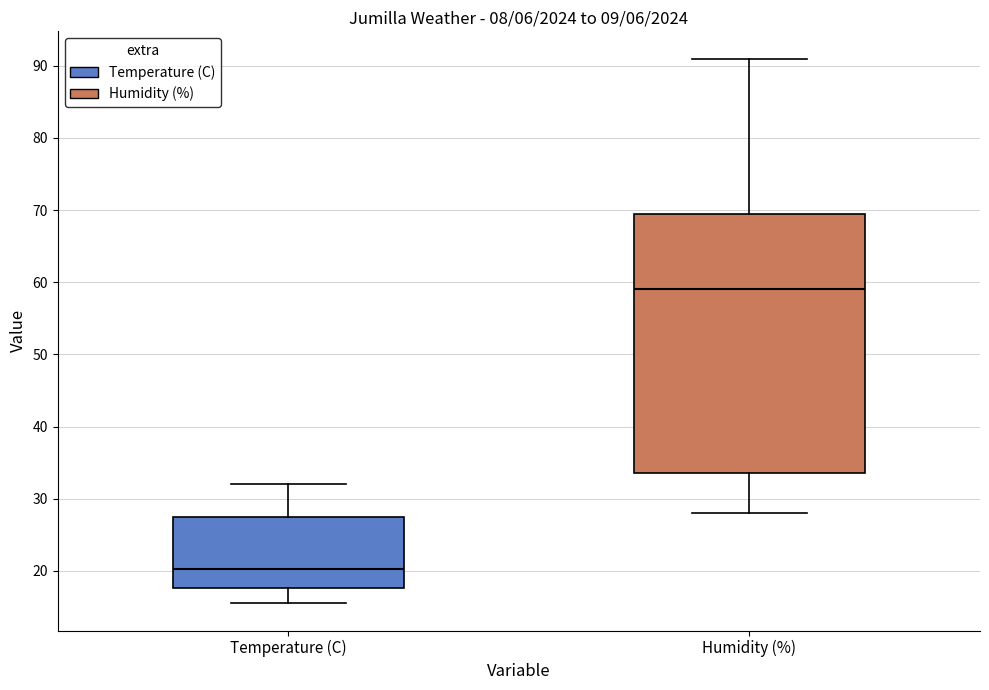

Where does the median line of the box for Humidity (%) sit on the y-axis? The values are not printed on the chart, so give them approximately, as read against the axis.

59